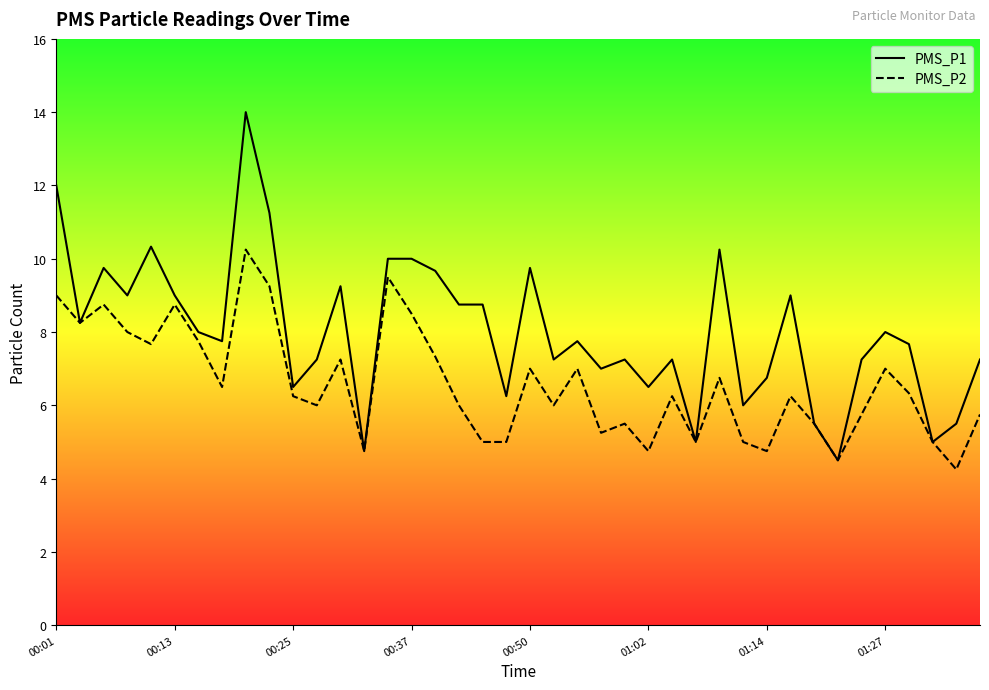

How many data points does each series have?

40